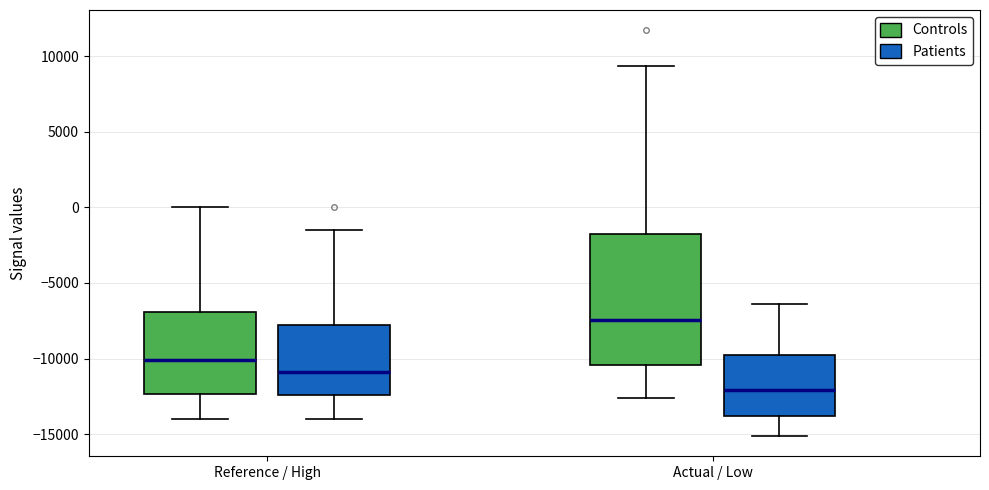

Reading left to right, transcribe this box plot: for each box, give where its median line is, the range the box spans, and where its two whiskers end, as read against the y-axis. The values are not printed on the chart, so give them approximately, as read against the axis.

Reference / High (Controls): median -10000, box -12500 to -7000, whiskers -14000 to 0
Reference / High (Patients): median -11000, box -12500 to -8000, whiskers -14000 to -1500
Actual / Low (Controls): median -7500, box -10500 to -2000, whiskers -12500 to 9500
Actual / Low (Patients): median -12000, box -14000 to -10000, whiskers -15000 to -6500